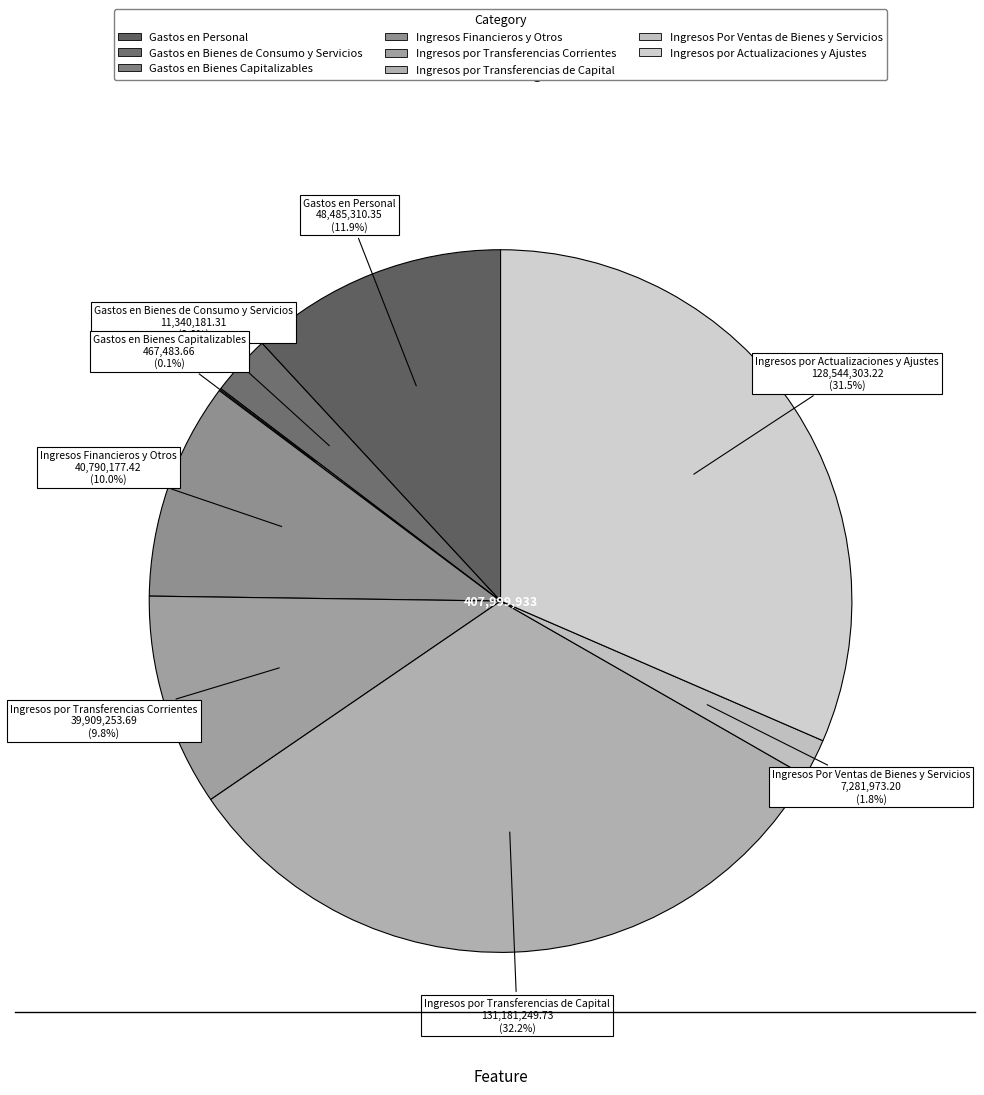

Which has a higher value, Ingresos por Actualizaciones y Ajustes or Gastos en Personal?

Ingresos por Actualizaciones y Ajustes